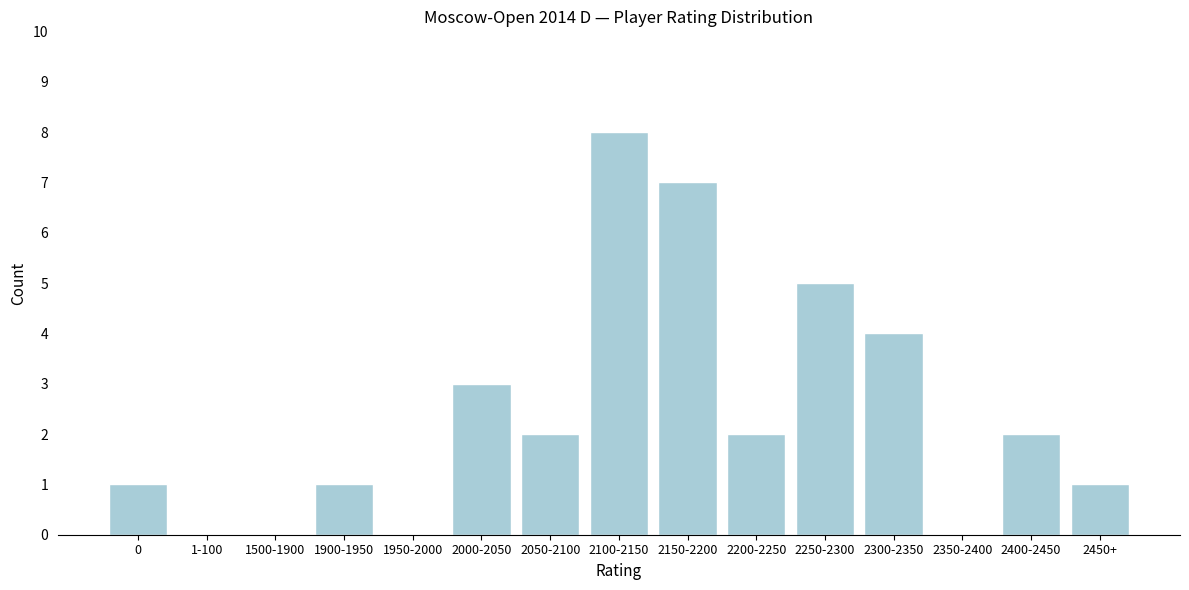

Reading left to right, transcribe all the data shown in this chart.

0=1	1-100=0	1500-1900=0	1900-1950=1	1950-2000=0	2000-2050=3	2050-2100=2	2100-2150=8	2150-2200=7	2200-2250=2	2250-2300=5	2300-2350=4	2350-2400=0	2400-2450=2	2450+=1